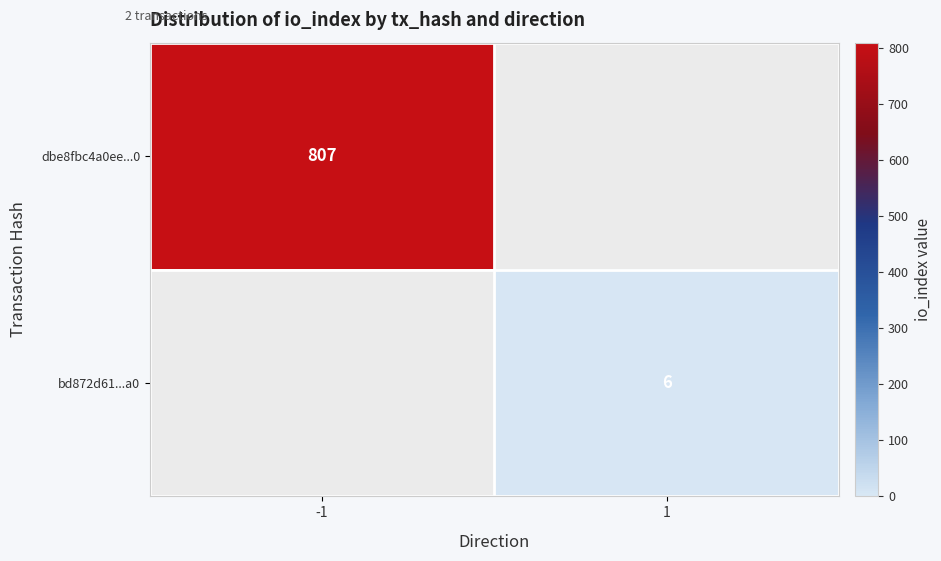

The bd872d61...a0 series shows 2 at 1. True or false?

False